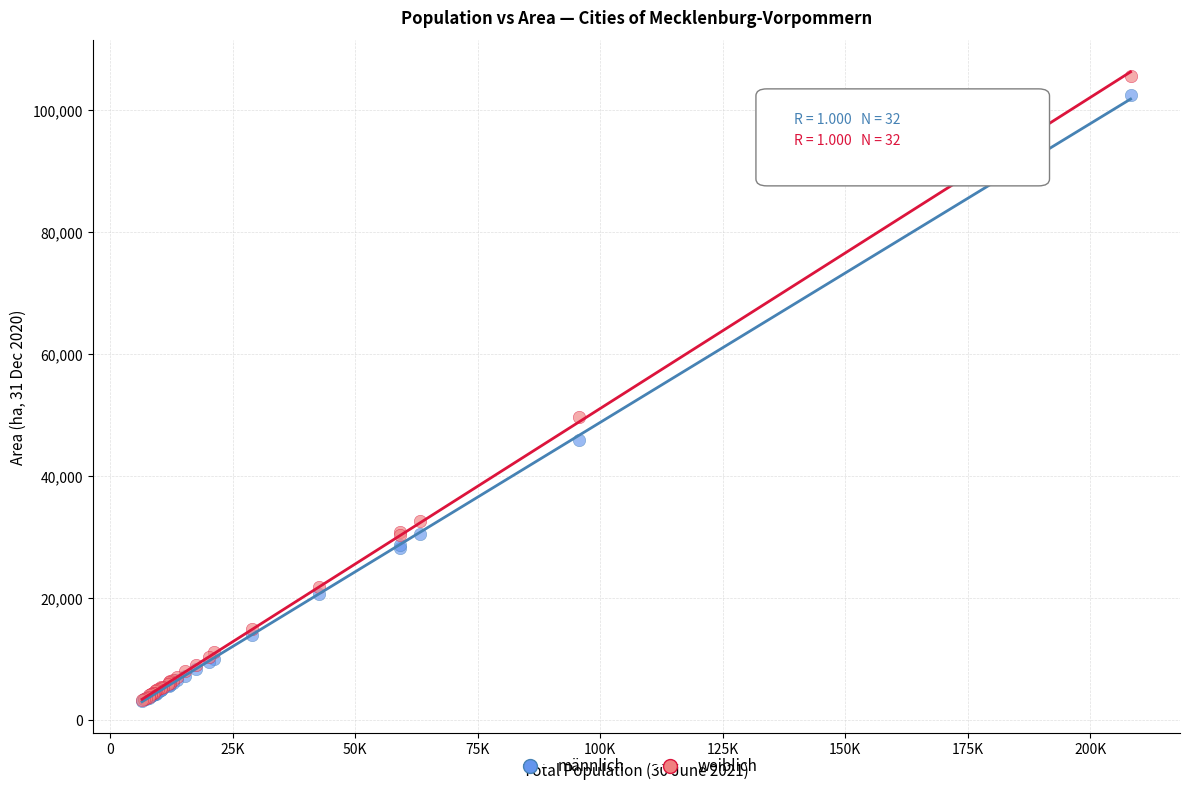

In the männlich series, what Y value is closest to 52823?

45956